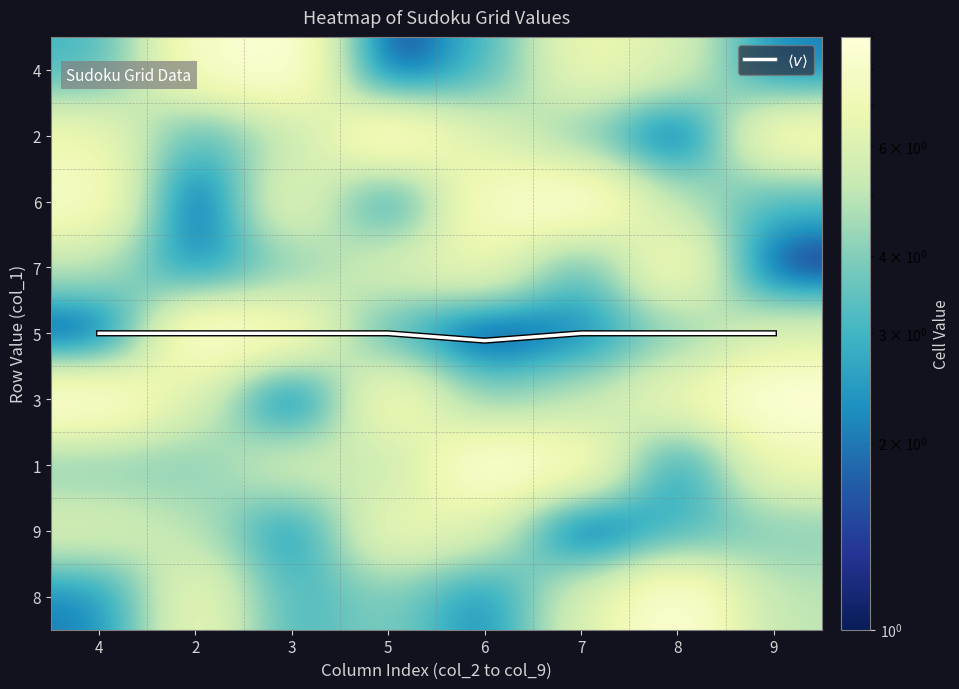

Is it true that 6 equals 8.0 at 6?

True